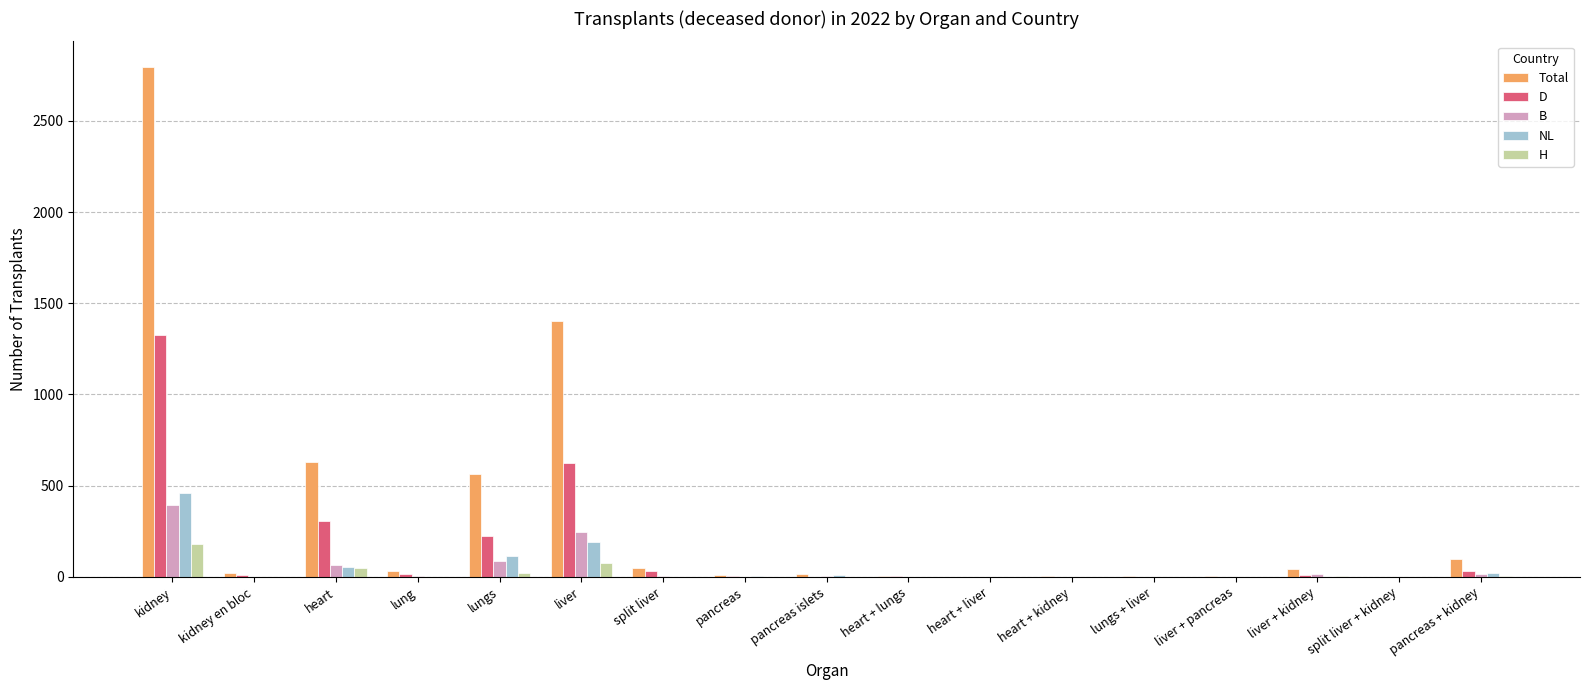

The Total series shows 4737 at kidney. True or false?

False